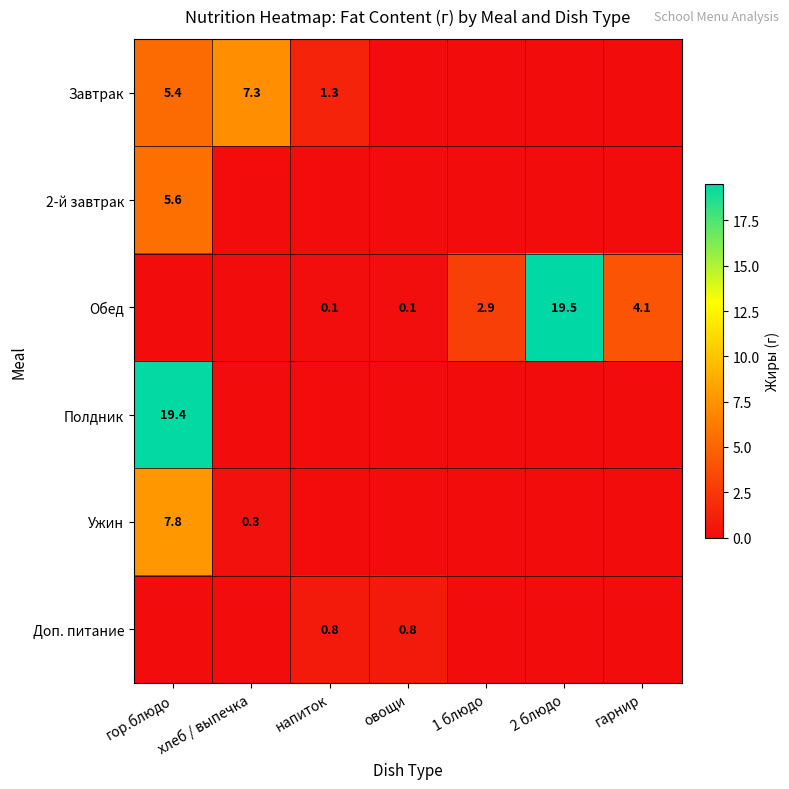

Which label corresponds to the smallest value in the chart?

овощи